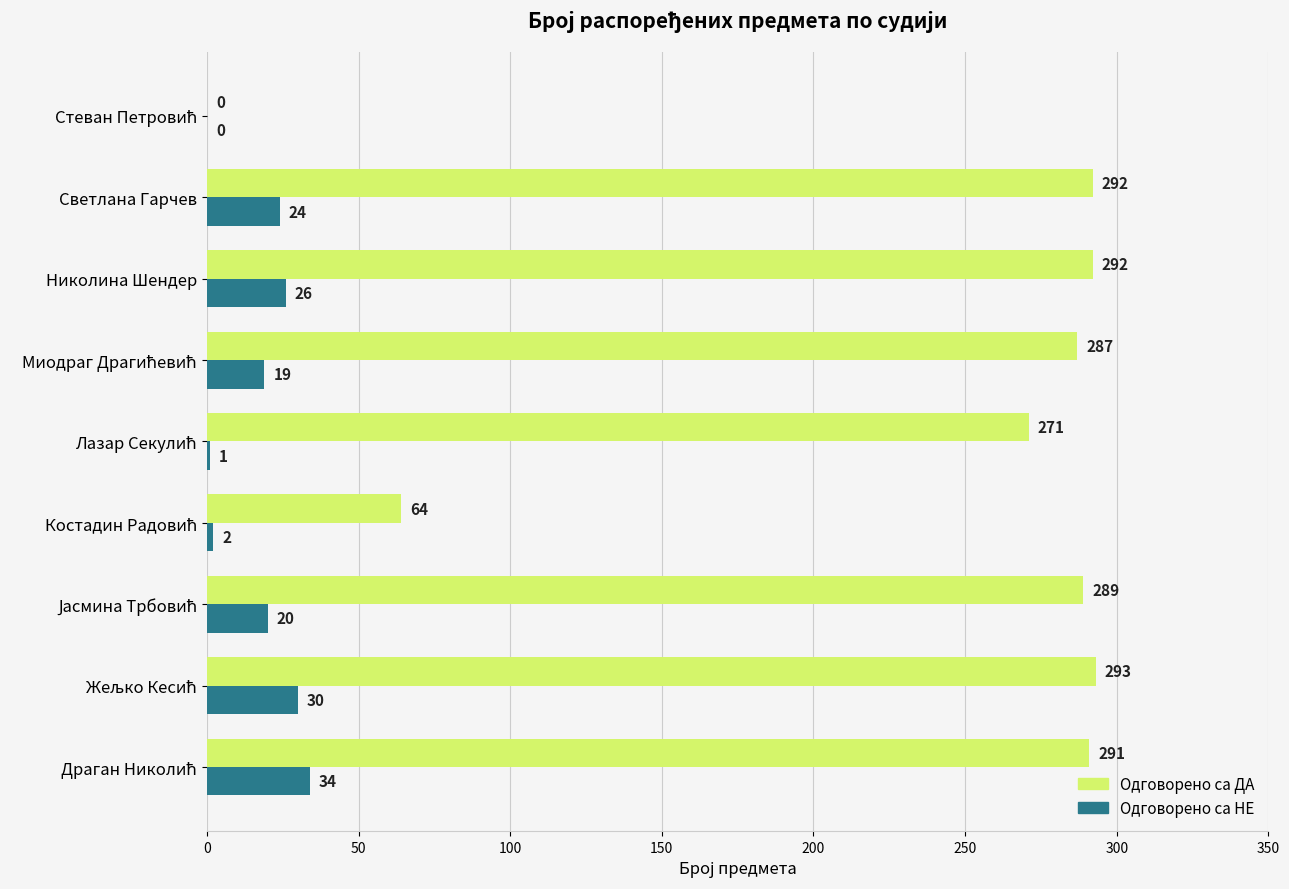

Which series has the largest total across all categories?

Одговорено са ДА